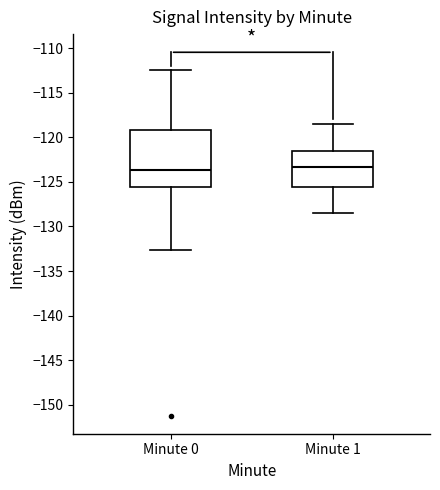

Where does the upper whisker of the box for Minute 1 end on the y-axis? The values are not printed on the chart, so give them approximately, as read against the axis.

-118.5